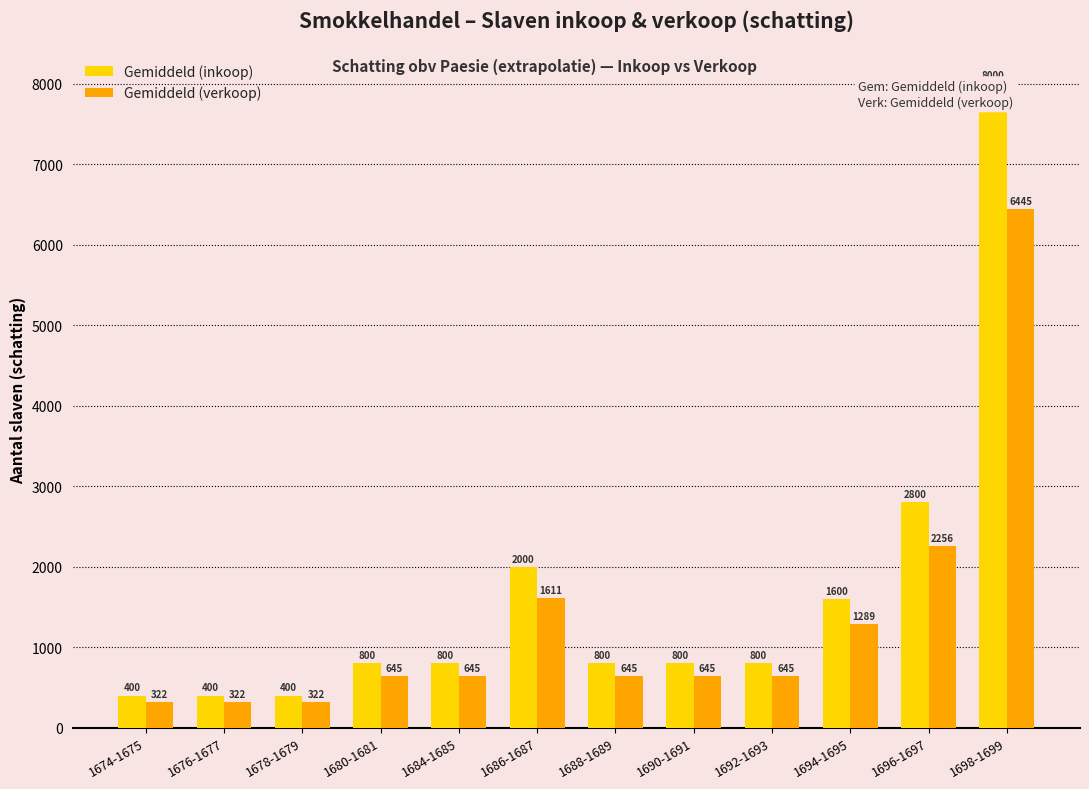

What is the difference between the maximum and minimum values in the Gemiddeld (verkoop) series?

6123.0